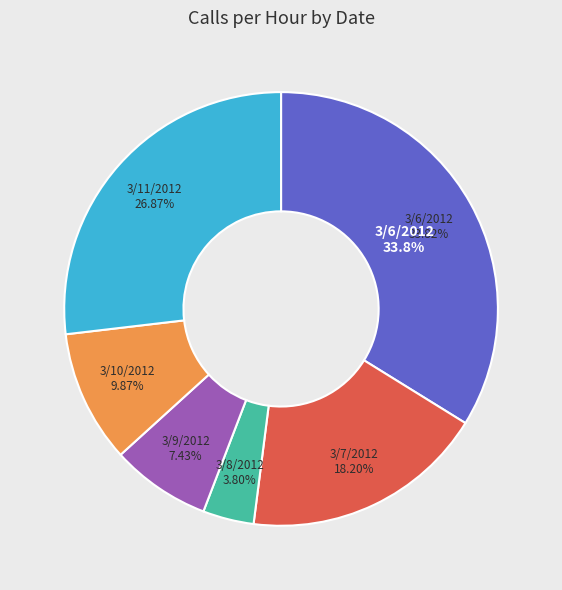

Is 3/7/2012 the majority of the pie?

No